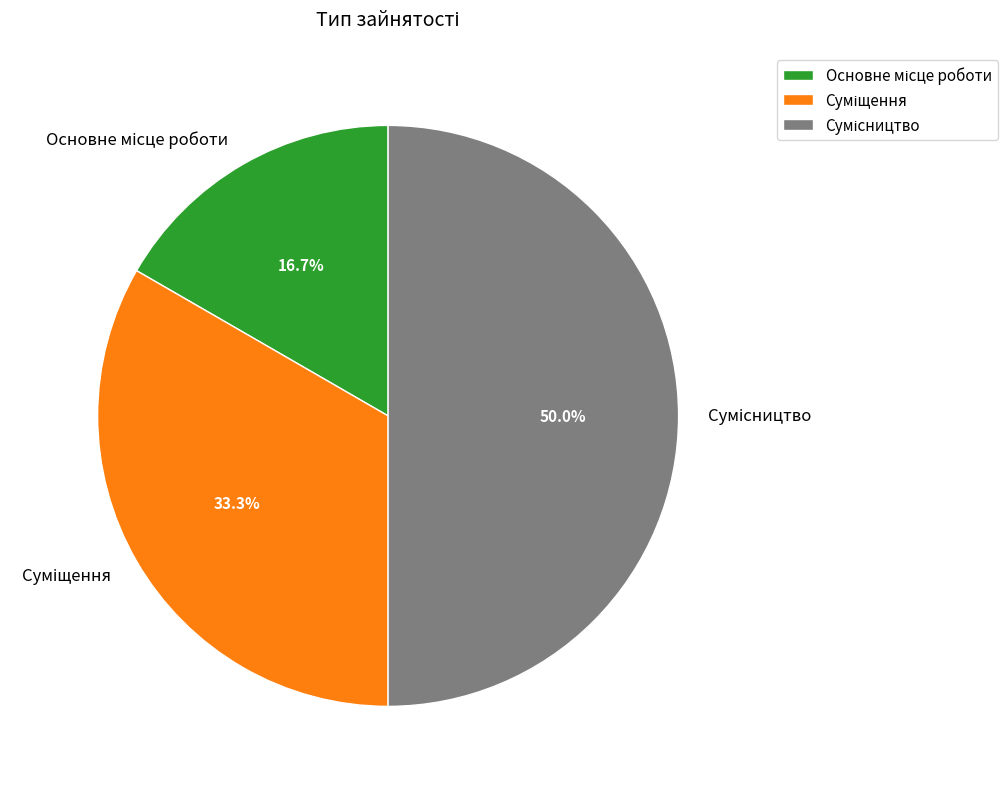

How many slices are in this pie chart?

3